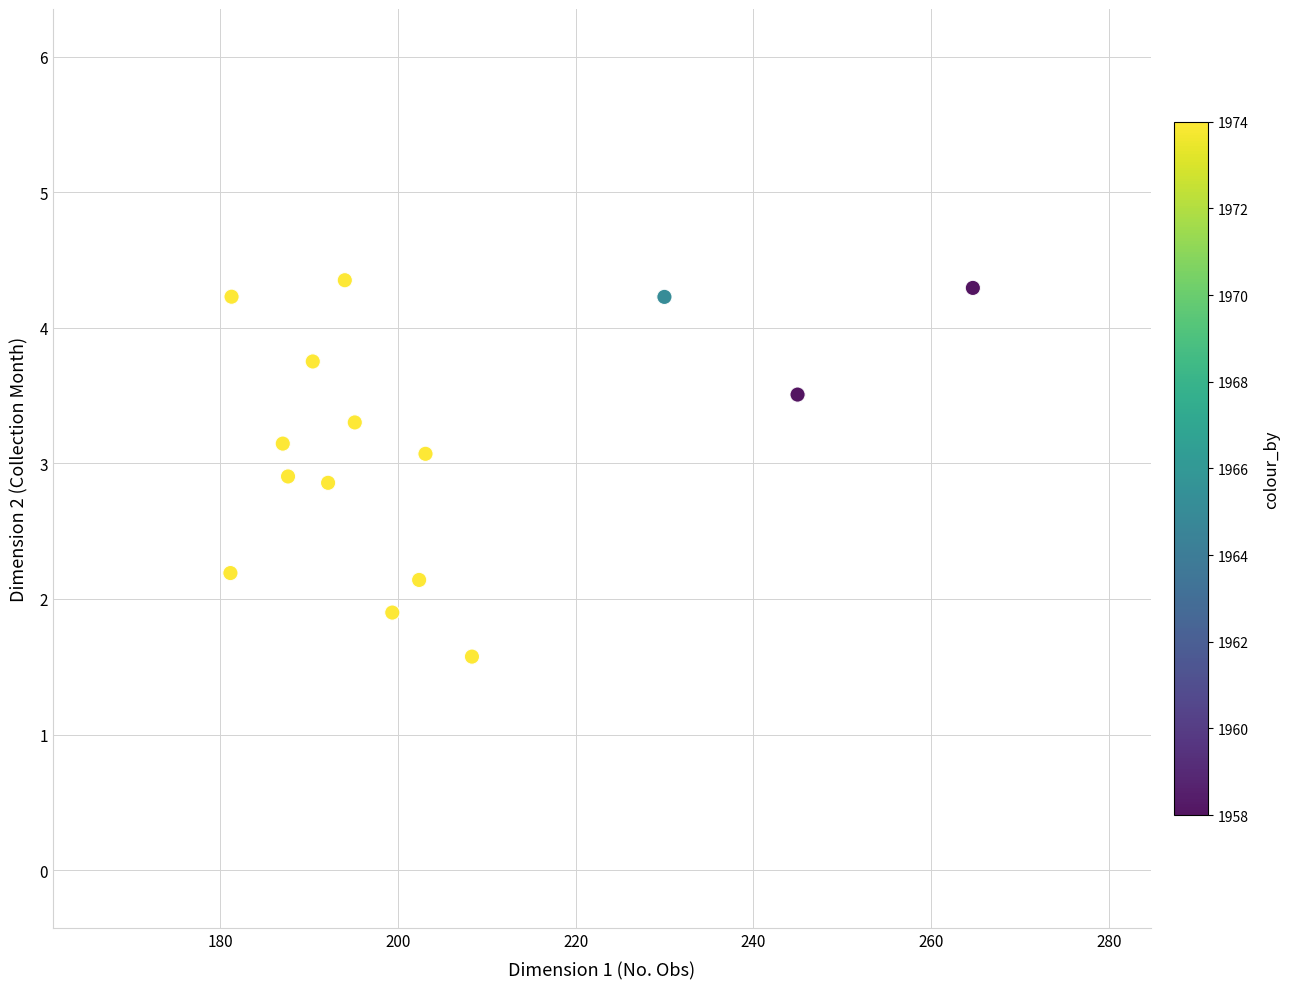

What is the range of X values (max minus min)?

83.5